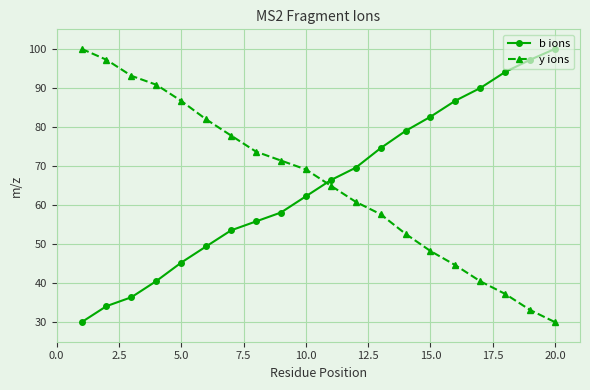

What is the average value of the b ions series?

65.3